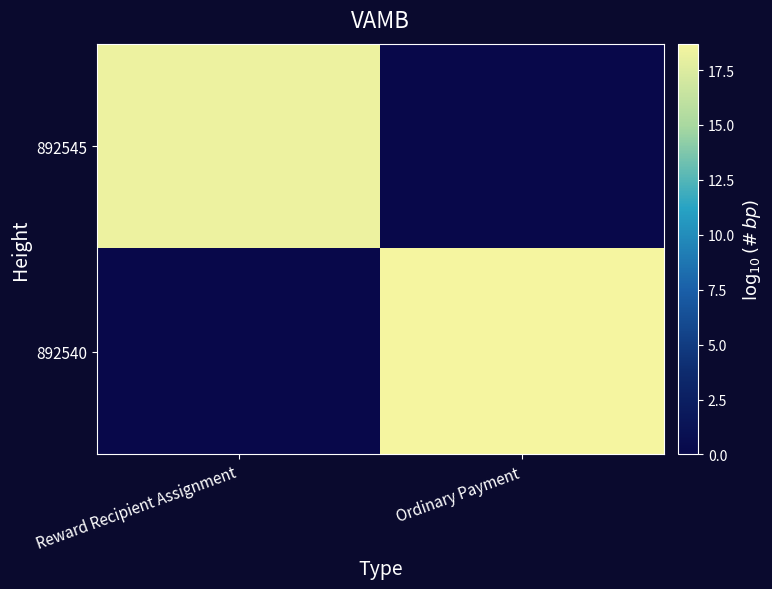

Which series changed the most between Reward Recipient Assignment and Ordinary Payment?

892540